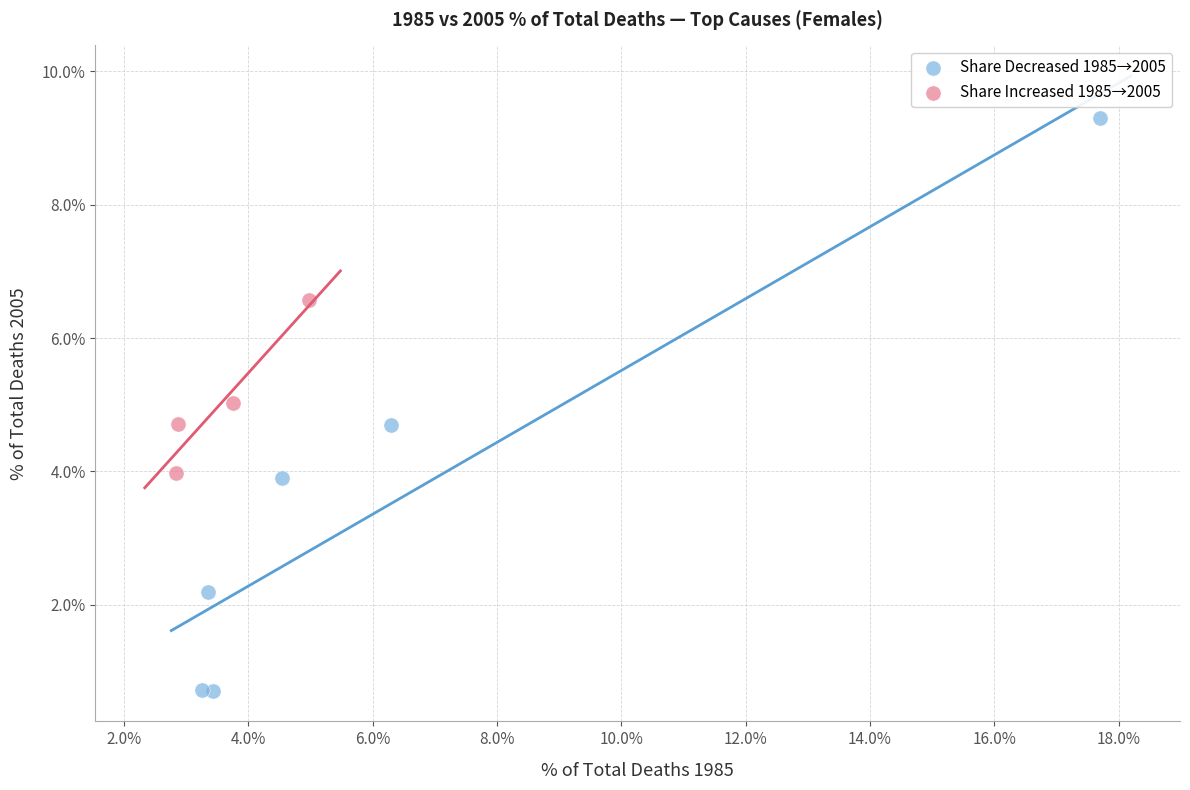

Which series has the widest spread of Y values?

Share Decreased 1985→2005